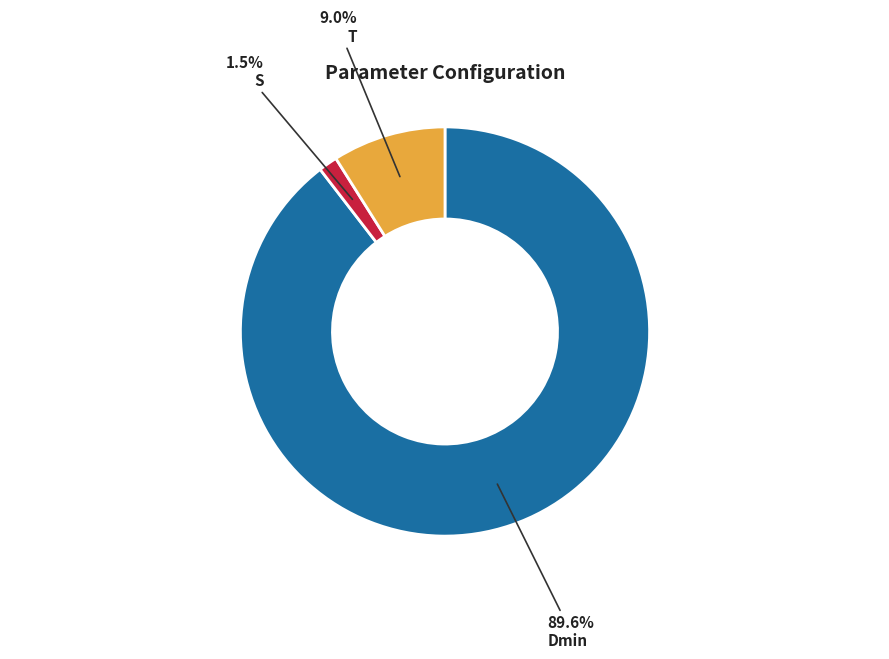

How many segments does this pie chart have?

3